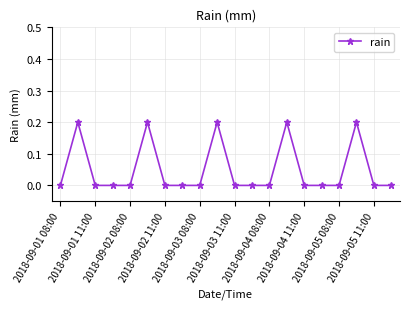

What is the sum of all values?

1.0